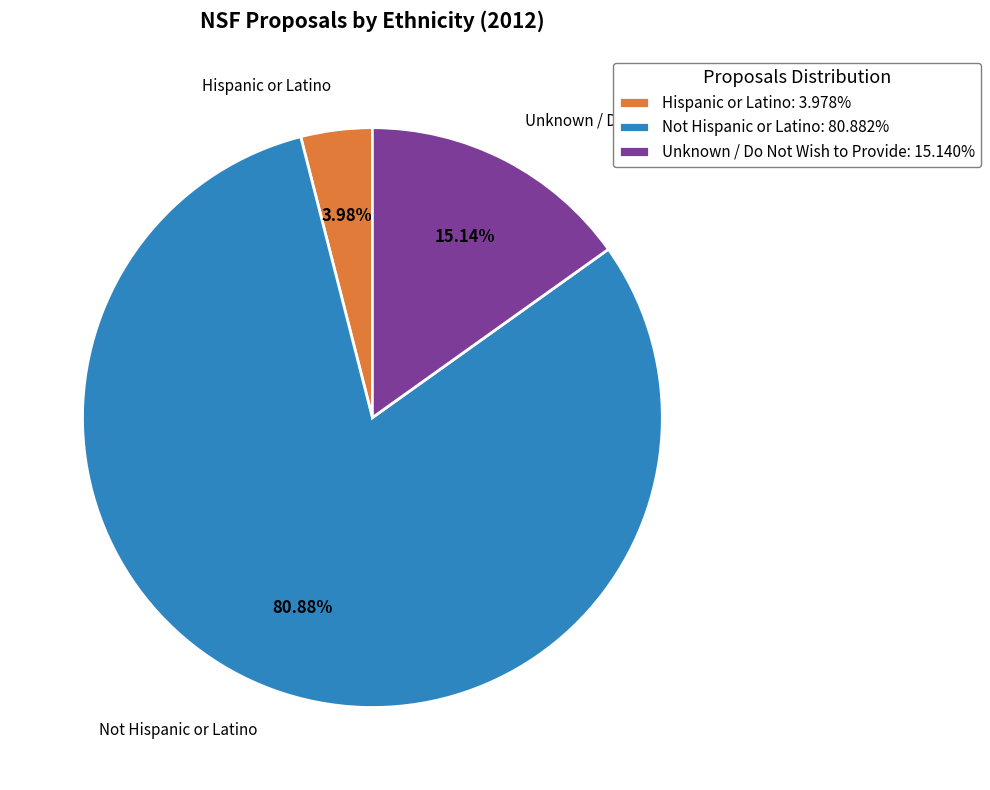

Is there any slice that represents more than half of the pie?

Yes